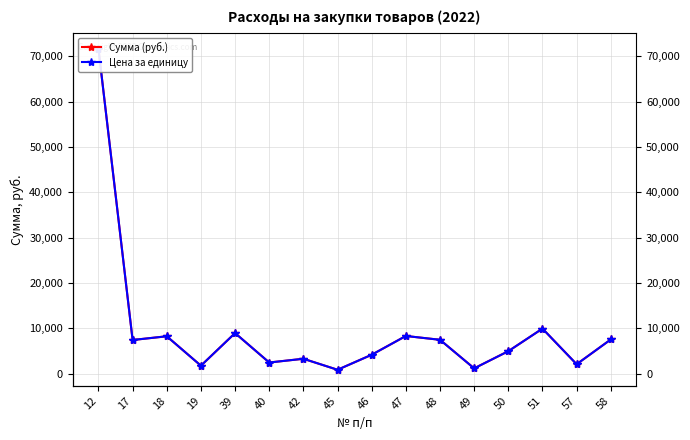

At which label does Цена за единицу first exceed 7455?

12